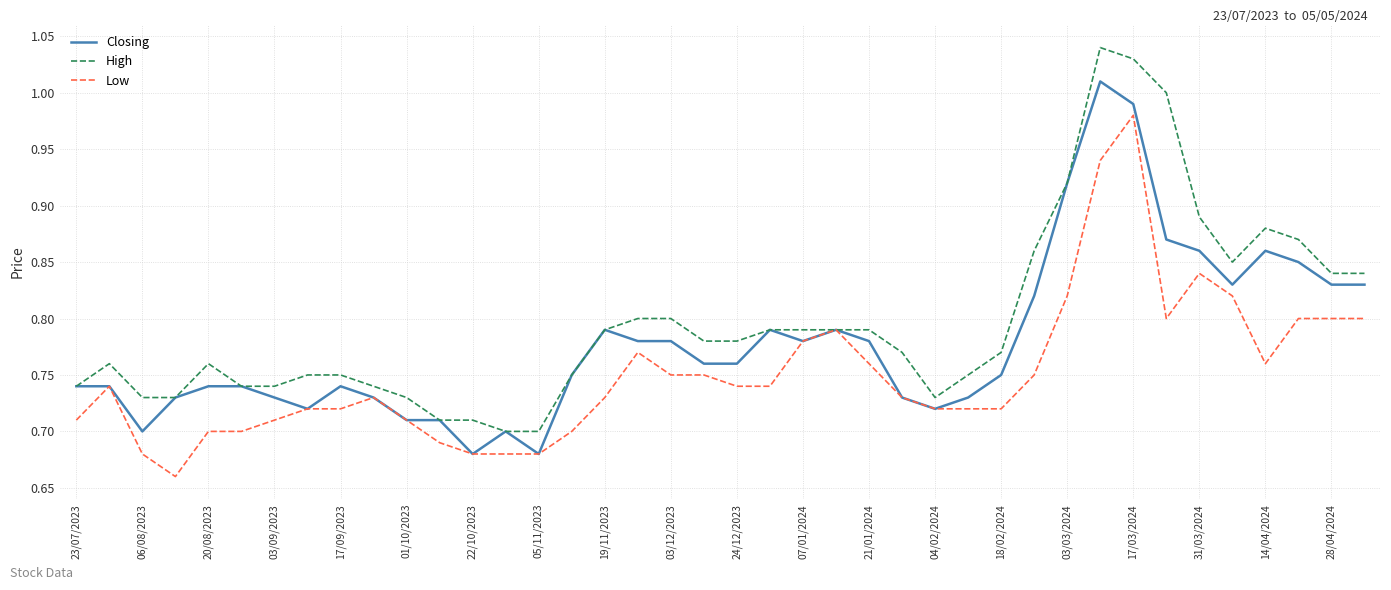

Which series has the largest range (max minus min)?

High